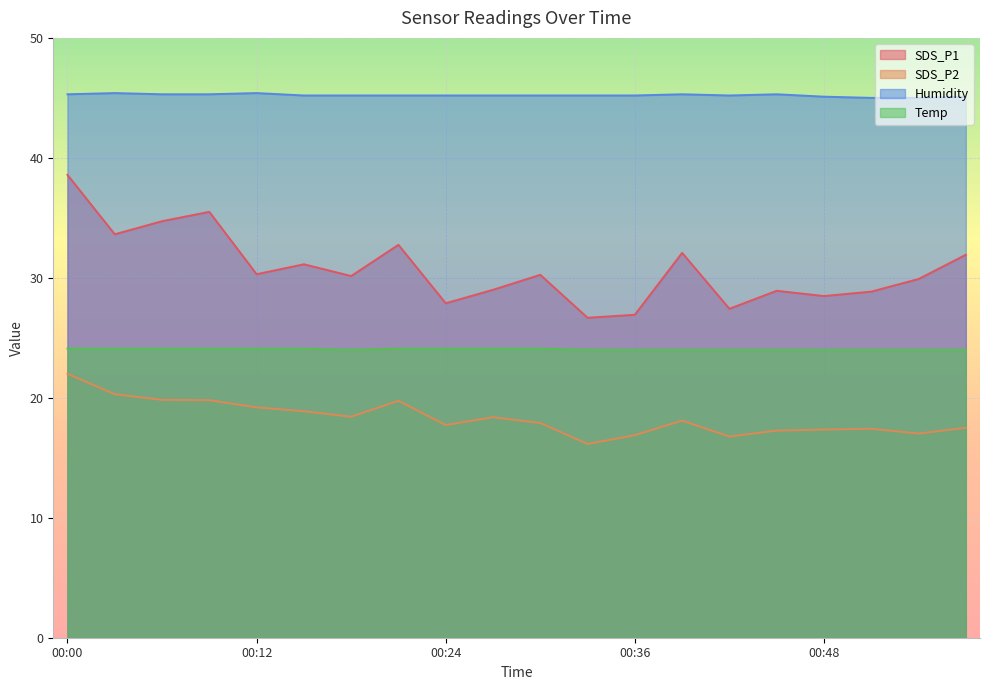

Count the number of data series in this chart.

4